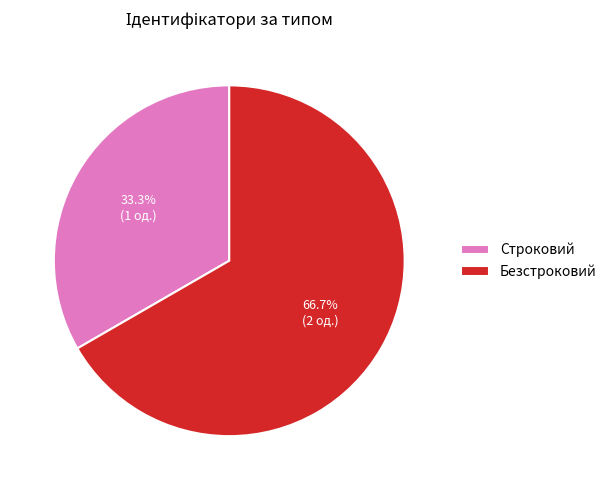

Combined, what portion of the pie is Безстроковий and Строковий?

100.0%